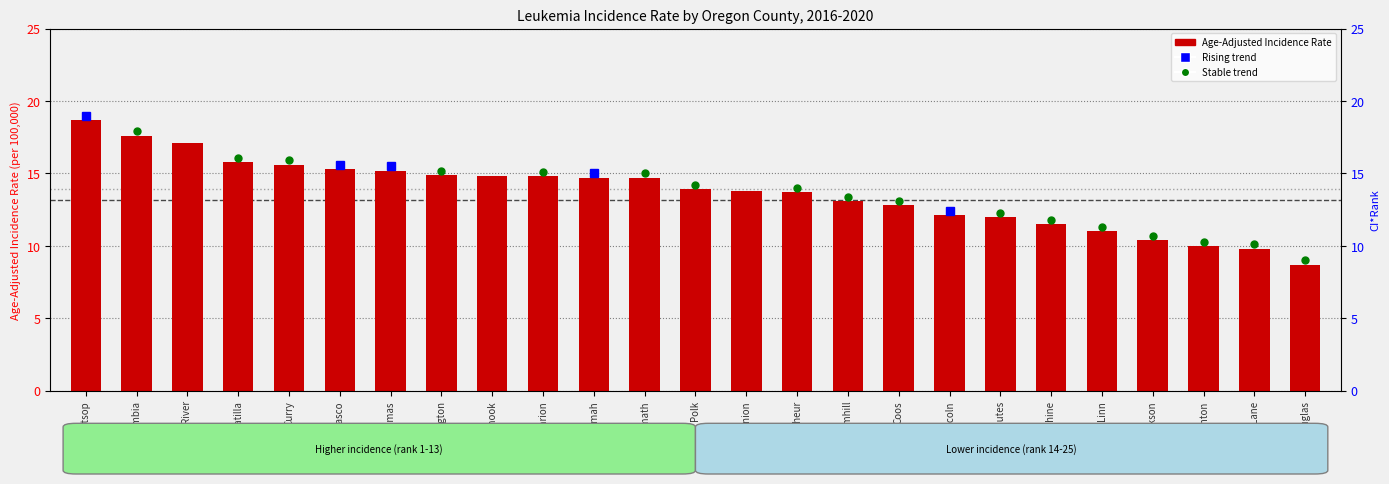

What is the ratio of the value at Lane to the value at Columbia?

0.6